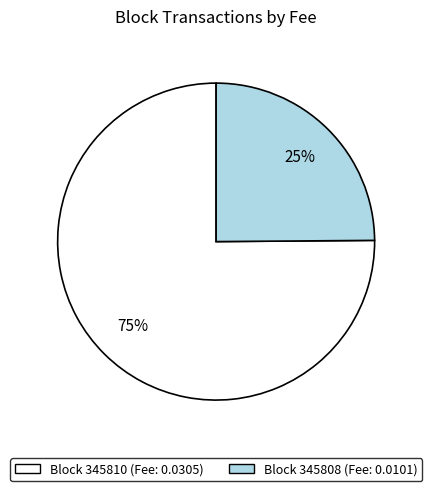

How many slices are in this pie chart?

2